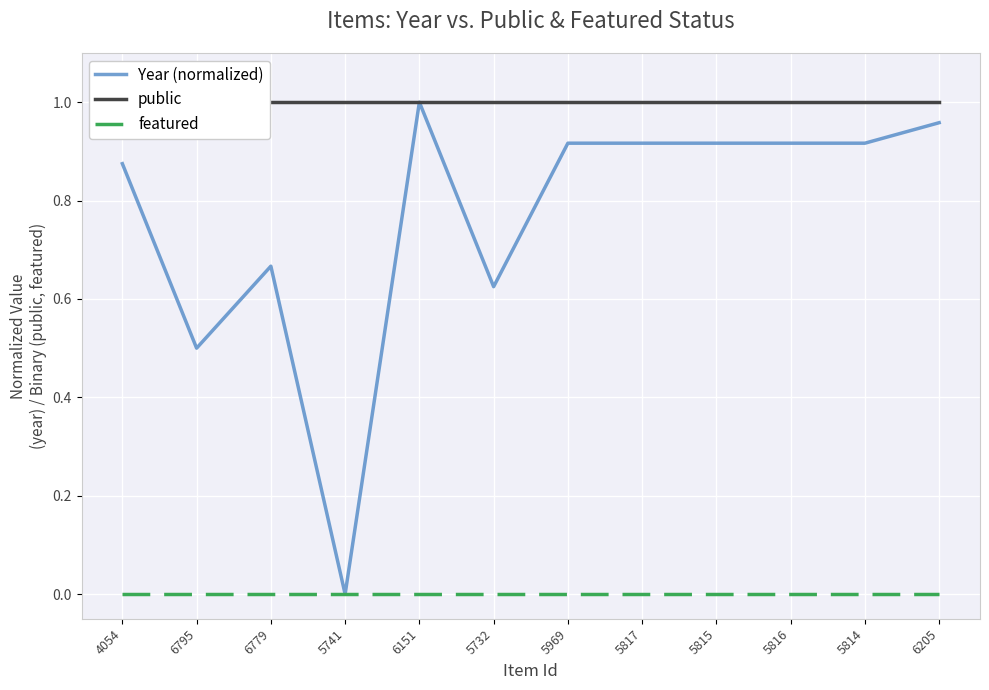

Rank the series at 5814 from highest to lowest value.

public, Year (normalized), featured